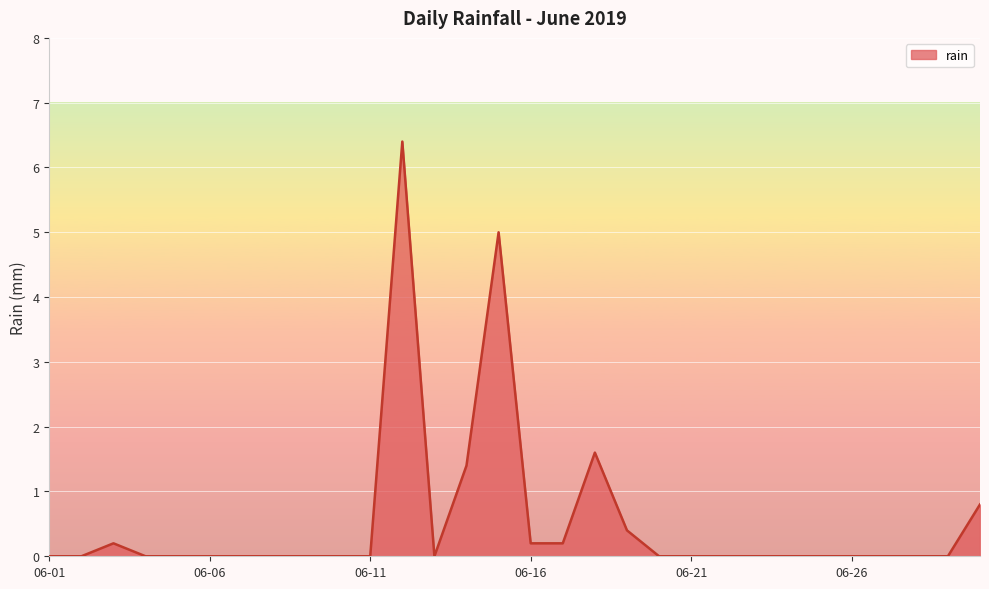

What is the maximum value shown in the chart?

6.4